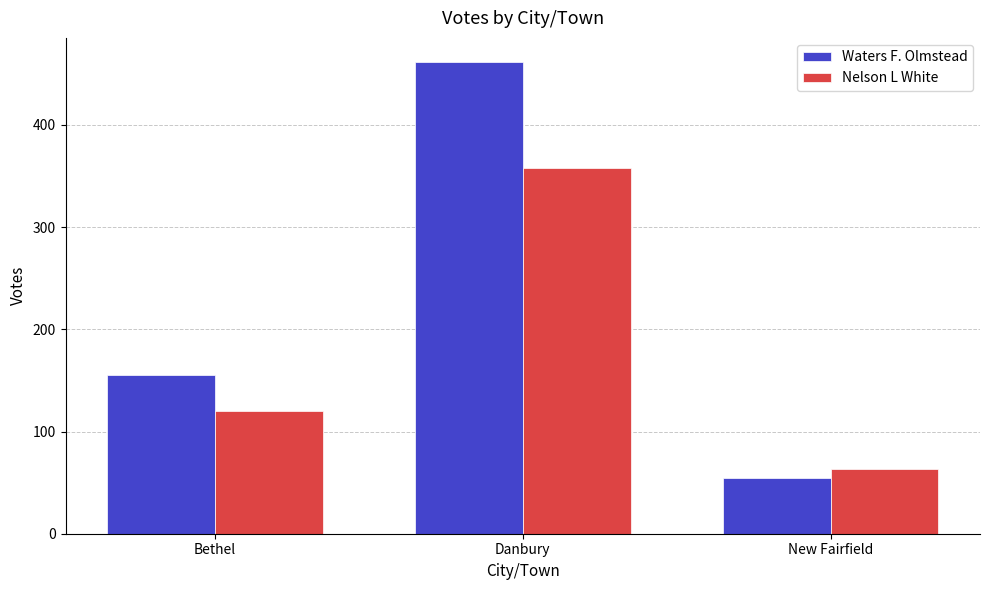

What is the difference between the maximum and second lowest values in the Waters F. Olmstead series?

307